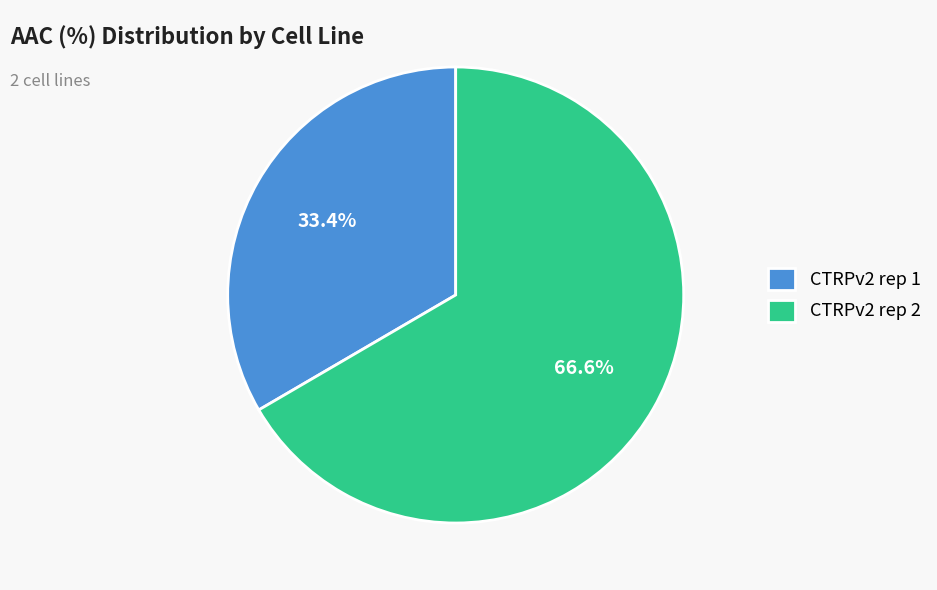

Which category has the biggest portion of the pie?

CTRPv2 rep 2